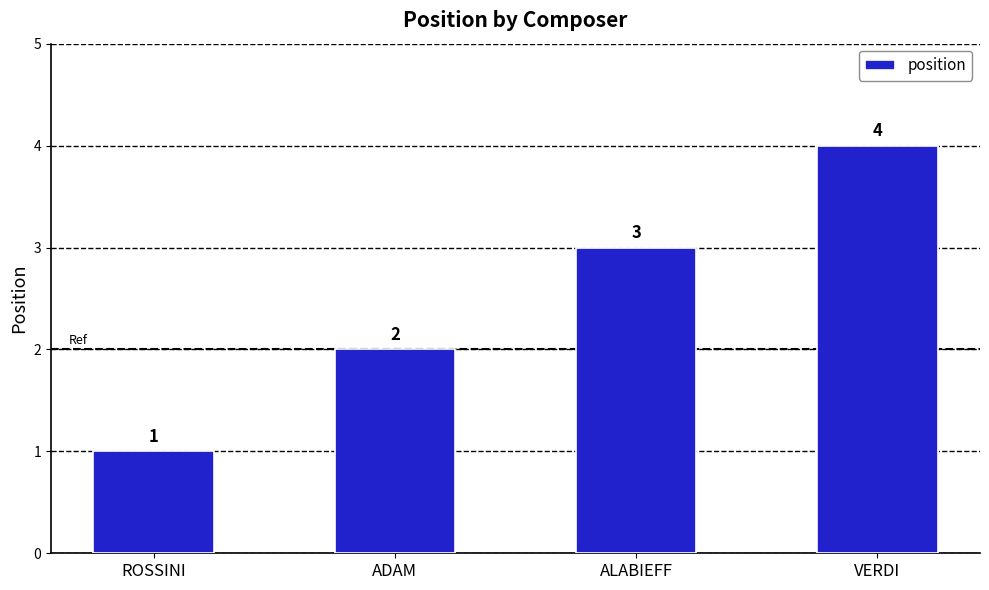

What value does the data have at ADAM?

2